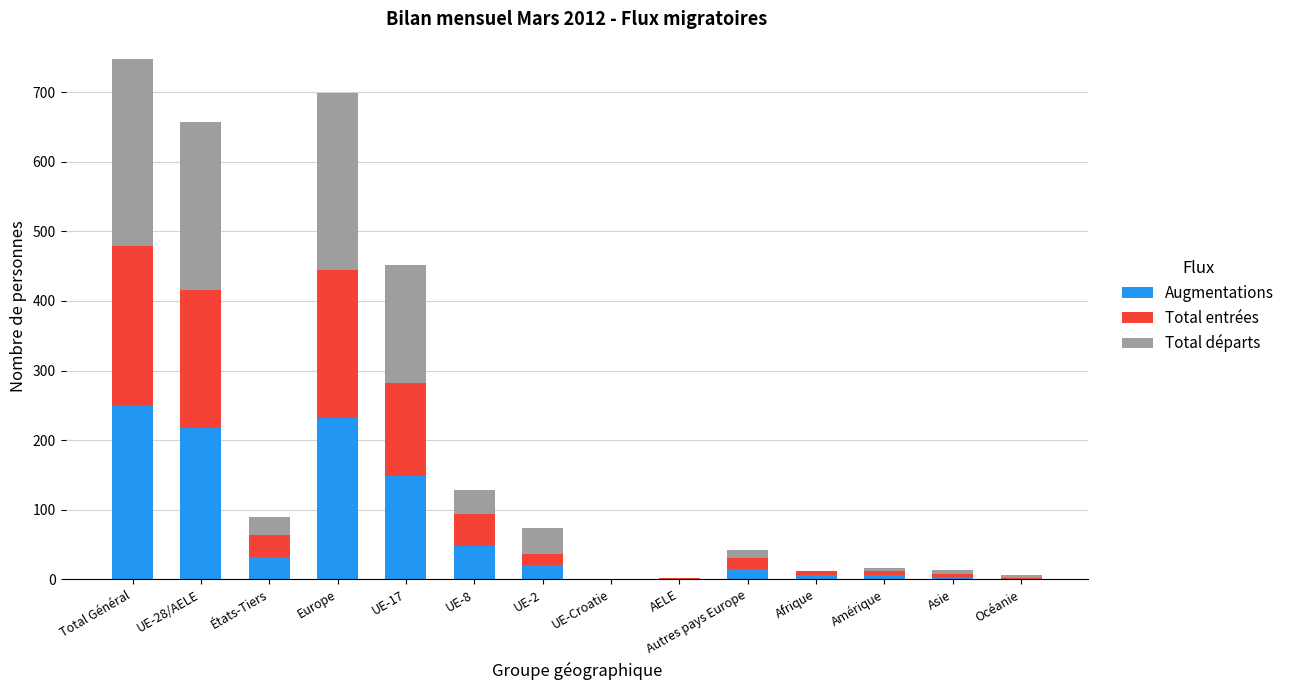

Are the bars horizontal?

No